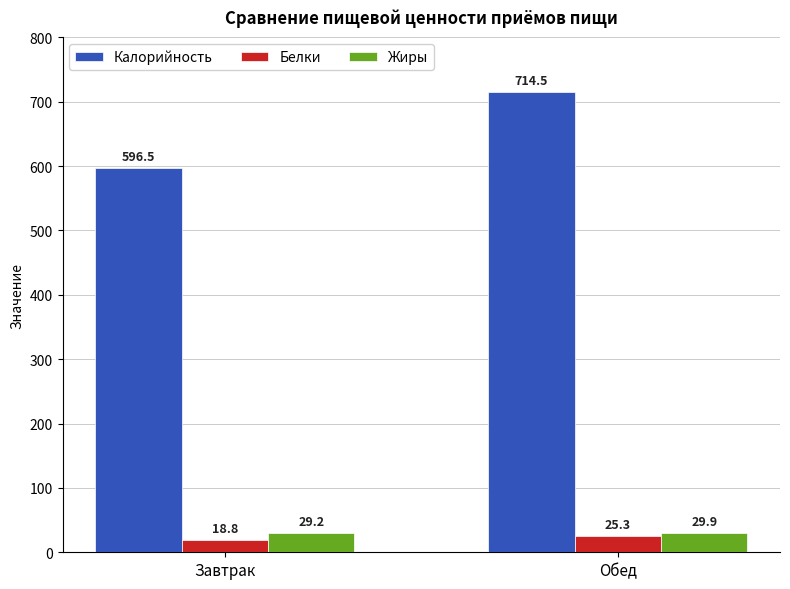

What are all the series names shown in the legend?

Калорийность, Белки, Жиры